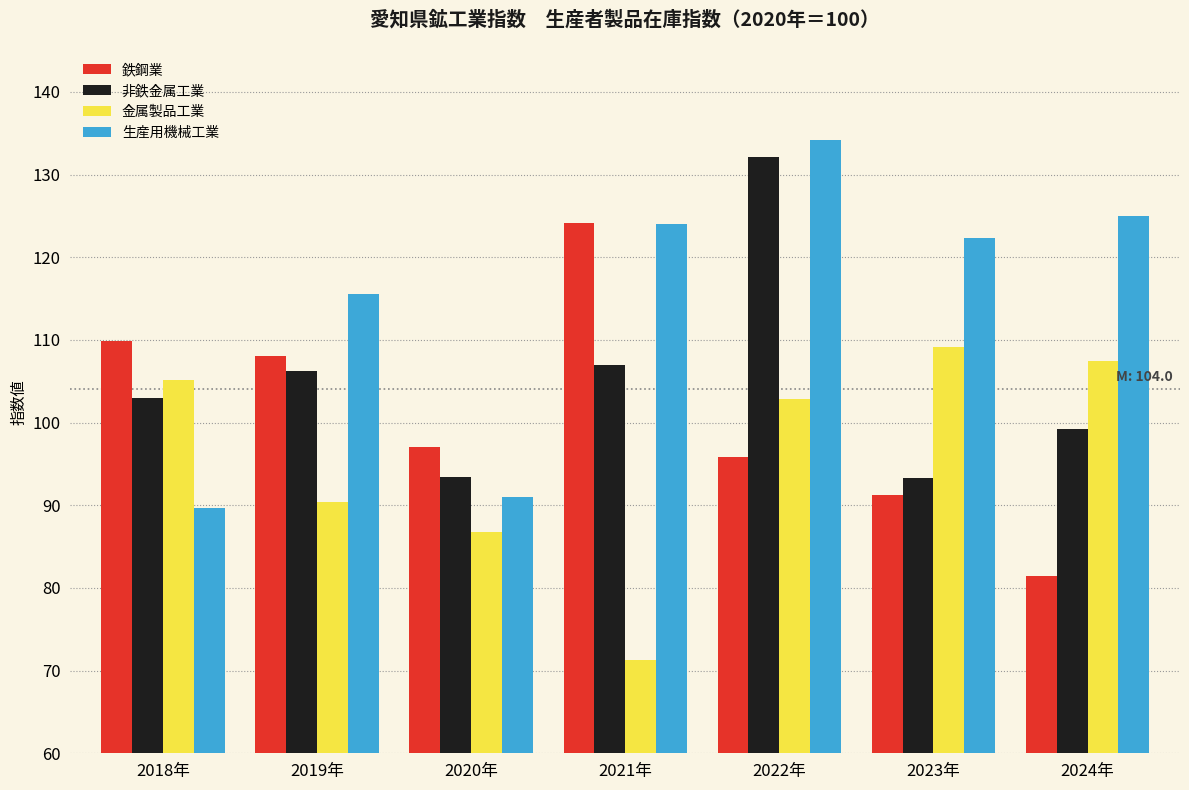

List the series in order of their overall mean, highest first.

生産用機械工業, 非鉄金属工業, 鉄鋼業, 金属製品工業